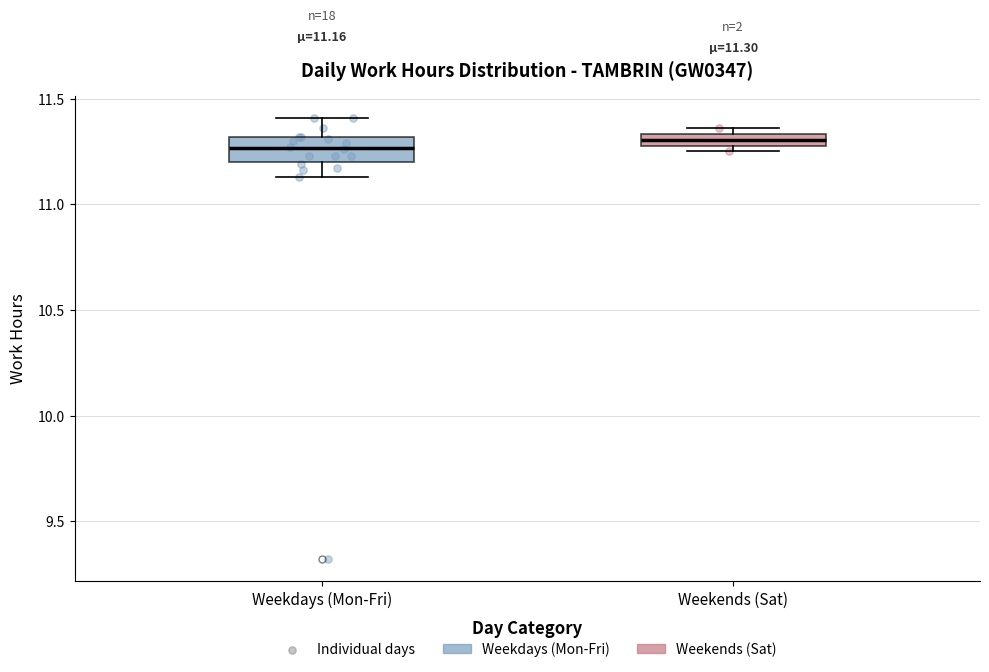

Which box is the tallest, from its lower edge to its upper edge?

Weekdays (Mon-Fri)